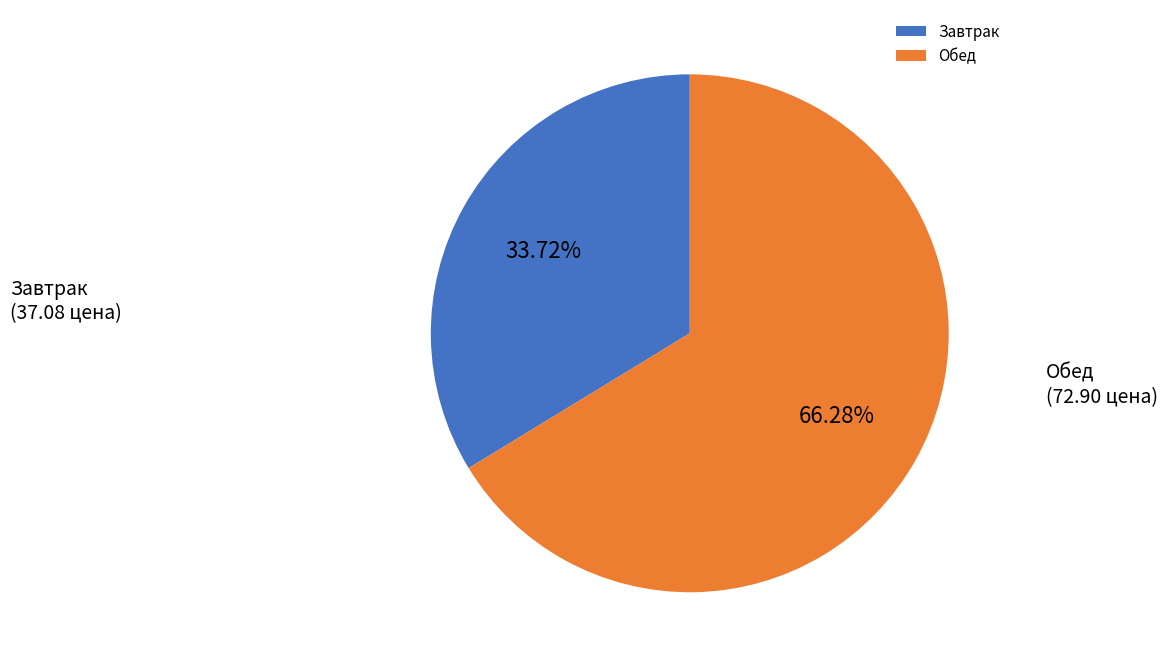

What is the smallest slice in the pie chart?

Завтрак